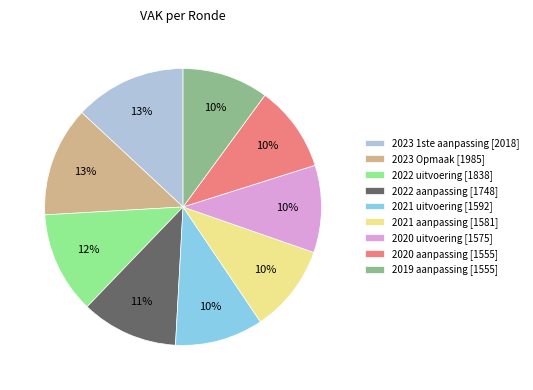

To the nearest percent, what is the average slice percentage?

11%